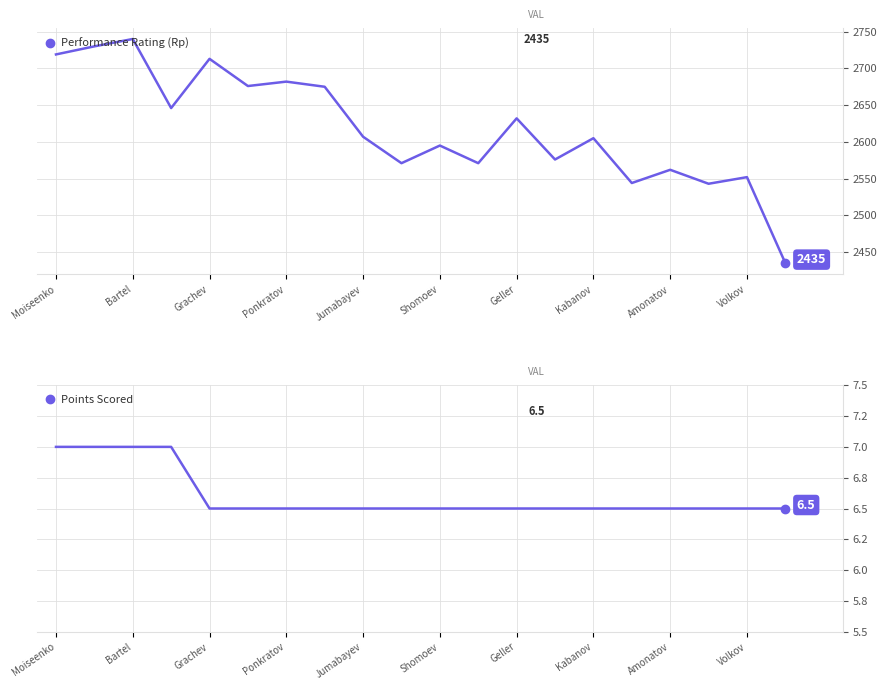

True or false: Points Scored and Performance Rating (Rp) intersect in this chart.

False